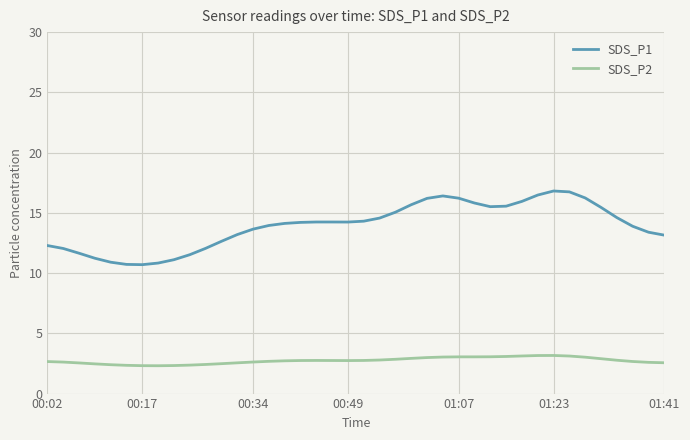

What is the difference between the maximum and minimum values in the SDS_P1 series?

6.1